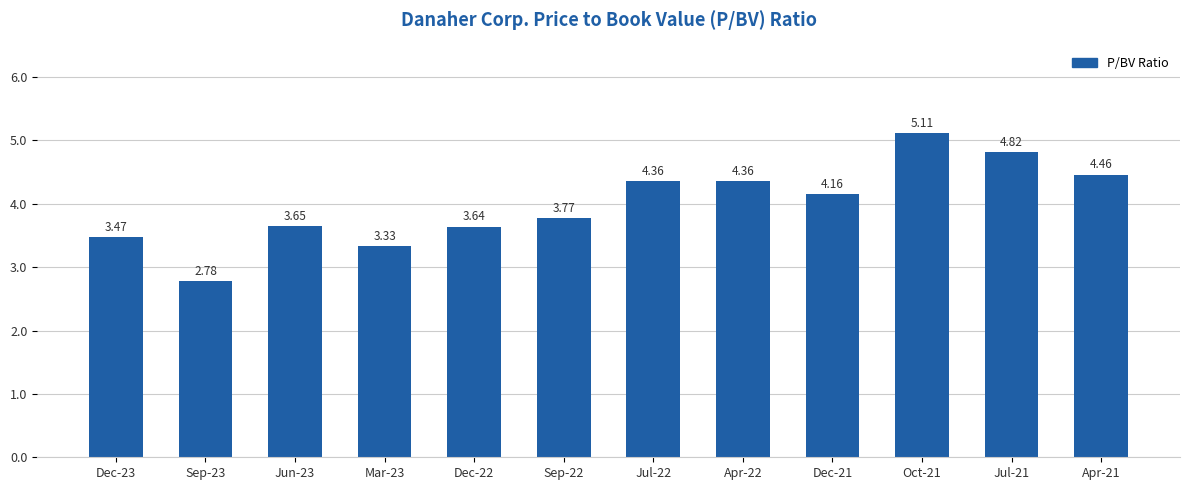

How many series are shown in this chart?

1